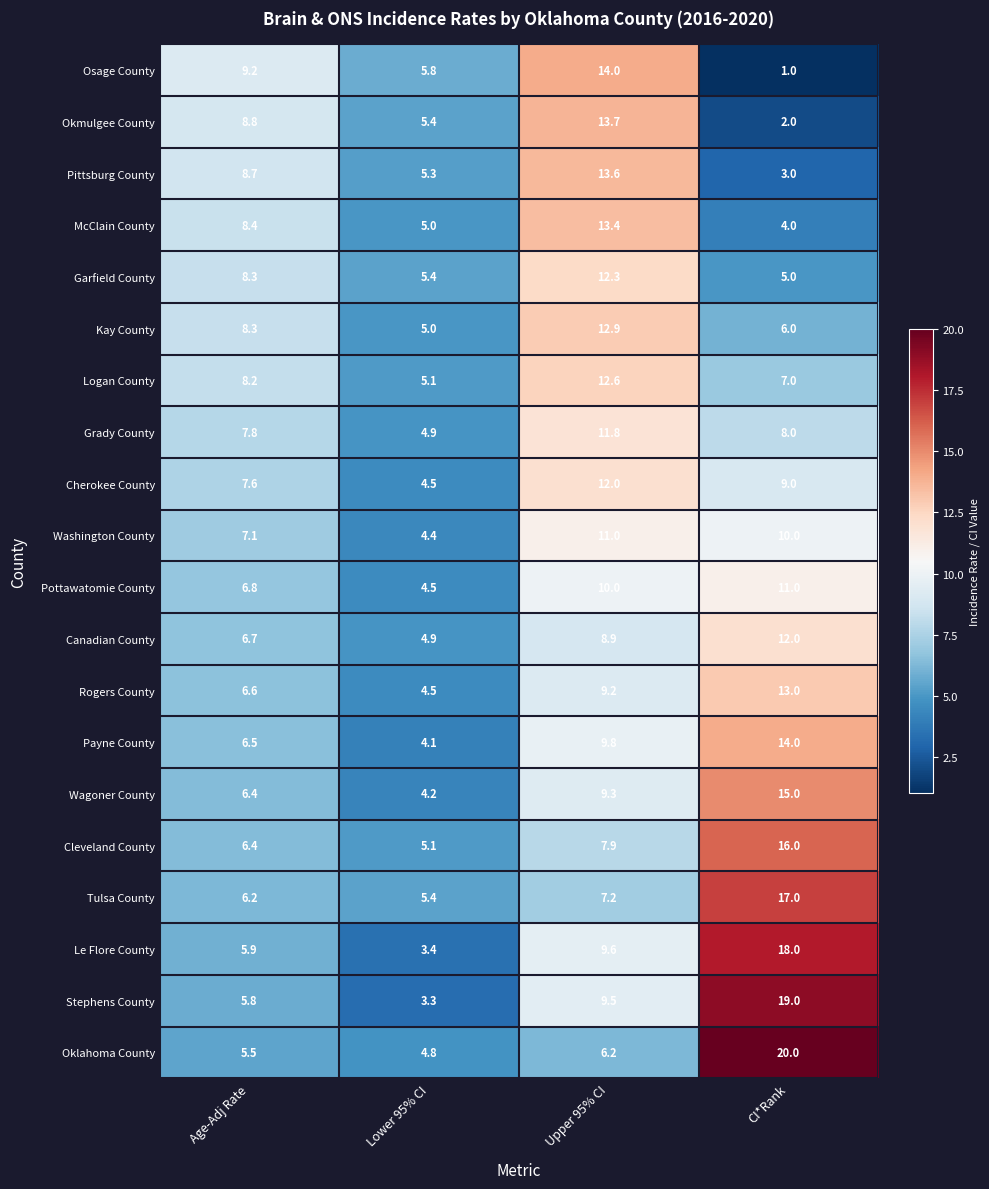

Which series has the largest total across all categories?

Stephens County